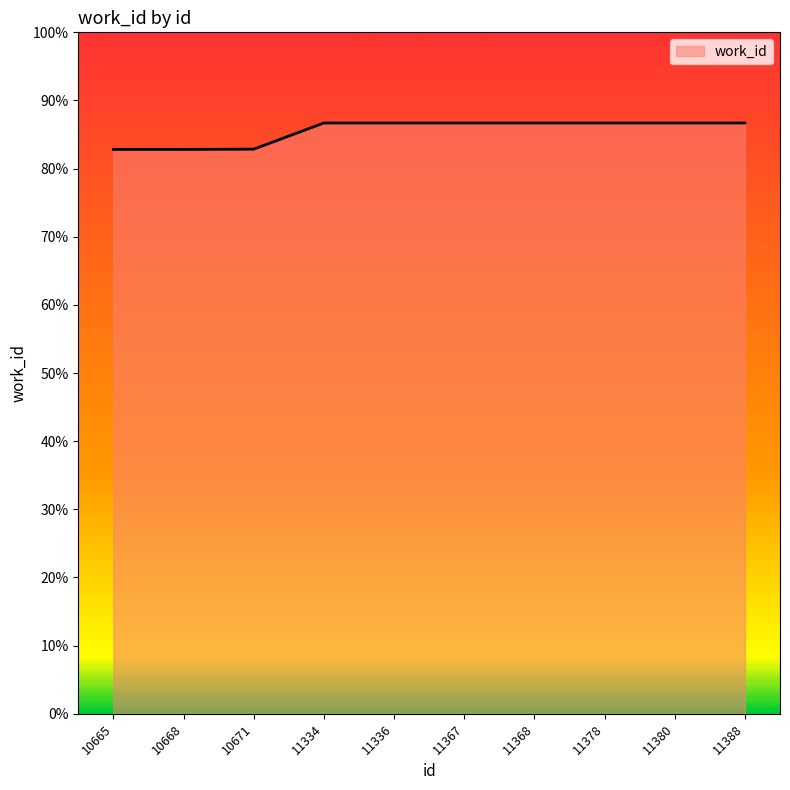

Rank the categories by value from highest to lowest.

11334, 11336, 11367, 11368, 11378, 11380, 11388, 10671, 10665, 10668